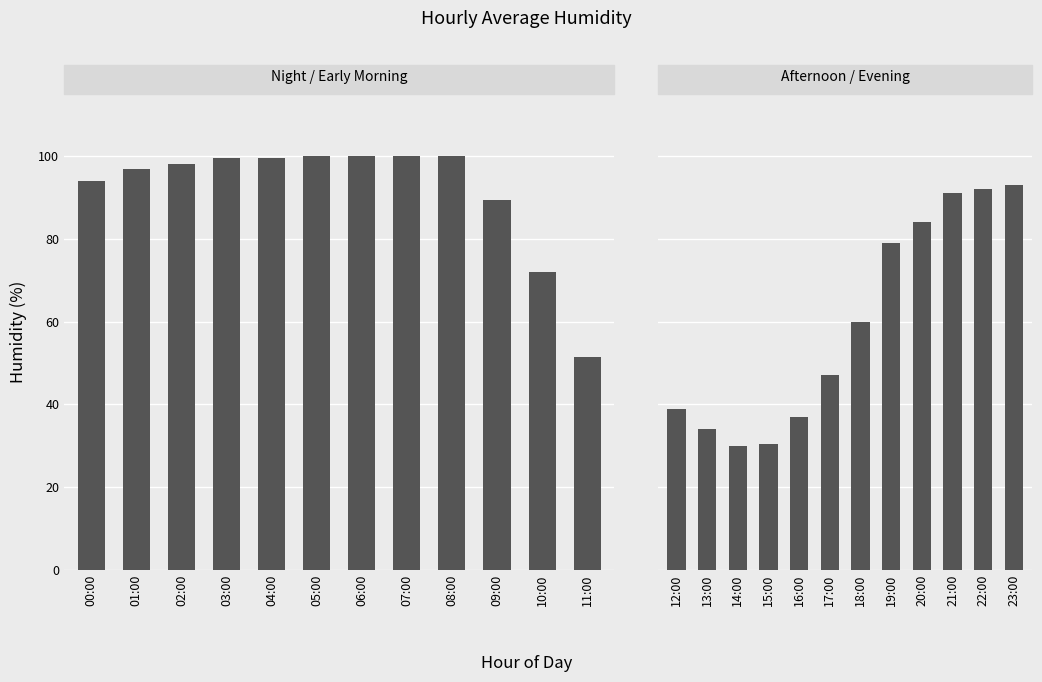

How many data points are less than 60?

6